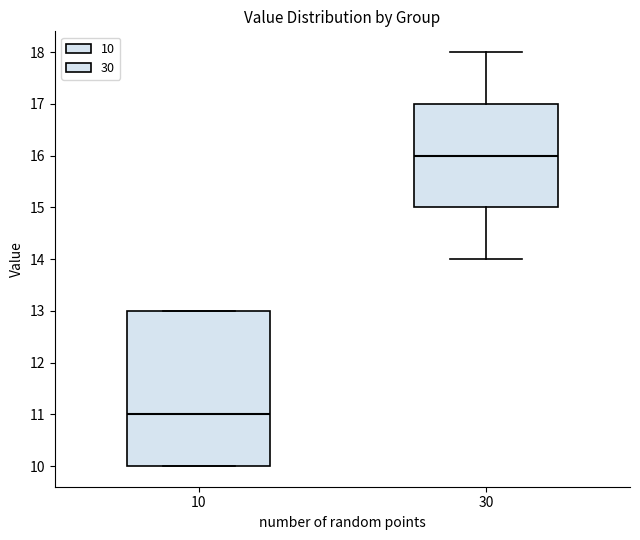

Which box has the lowest median line?

10